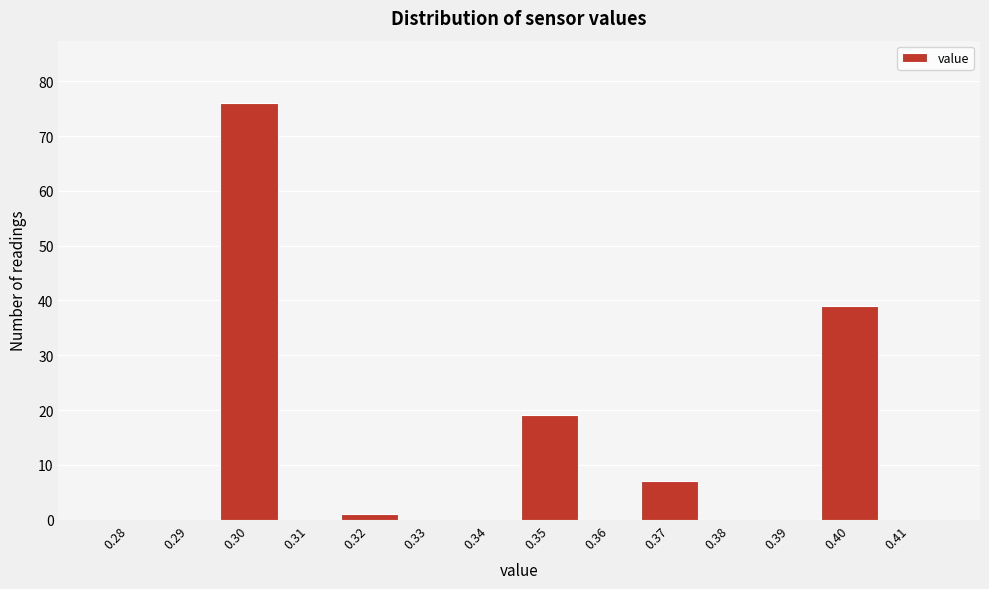

Reading left to right, transcribe this chart: for each bar, give the range it covers on the x-axis and its height. The values are not printed on the chart, so give them approximately, as read against the axis.

0.275 to 0.285: 0
0.285 to 0.295: 0
0.295 to 0.305: 76
0.305 to 0.315: 0
0.315 to 0.325: 1
0.325 to 0.335: 0
0.335 to 0.345: 0
0.345 to 0.355: 19
0.355 to 0.365: 0
0.365 to 0.375: 7
0.375 to 0.385: 0
0.385 to 0.395: 0
0.395 to 0.405: 39
0.405 to 0.415: 0